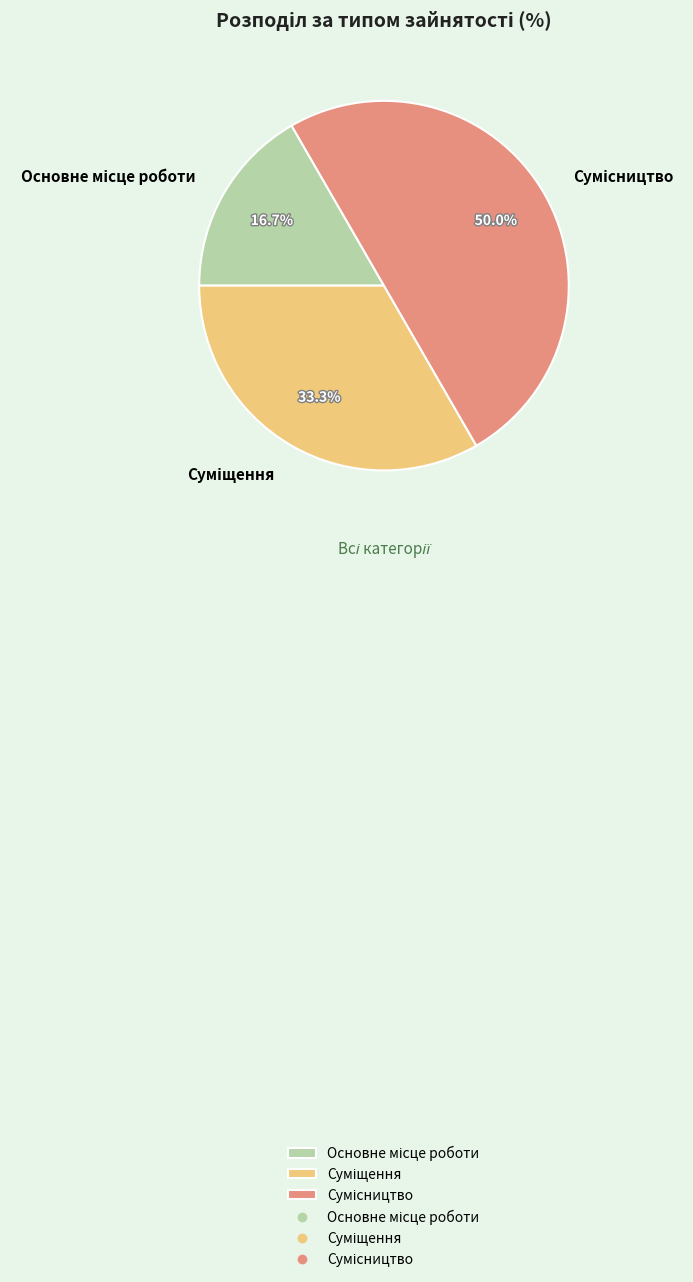

Count the number of slices in the pie.

3